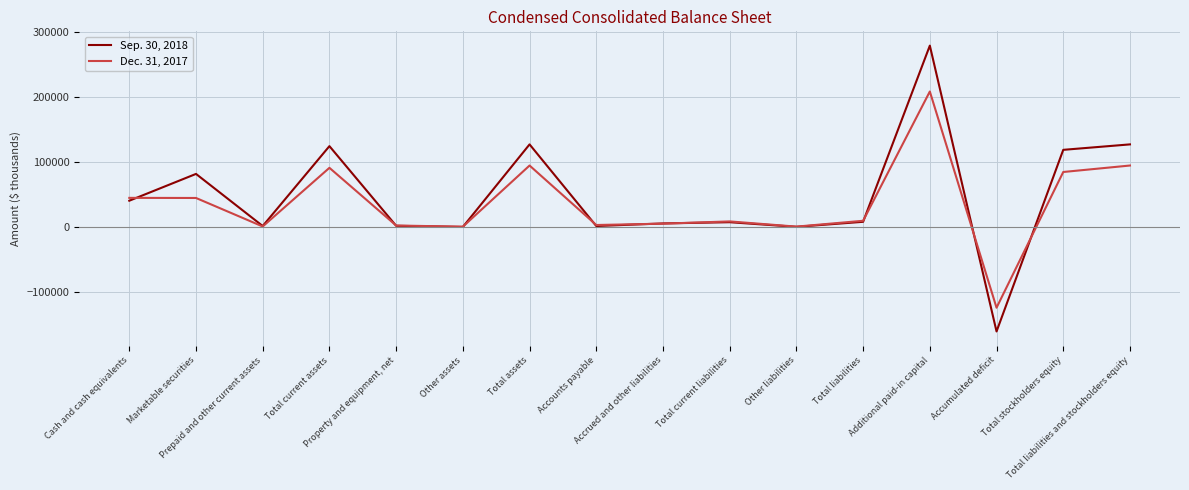

List the series in order of their overall mean, highest first.

Sep. 30, 2018, Dec. 31, 2017